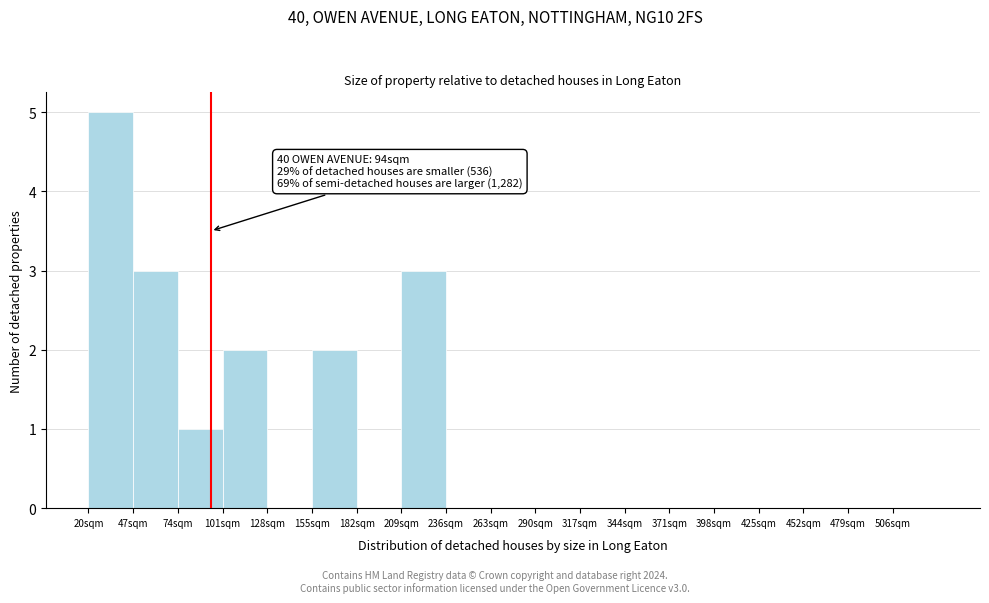

Over which range of the x-axis is the bar tallest?

20 to 47